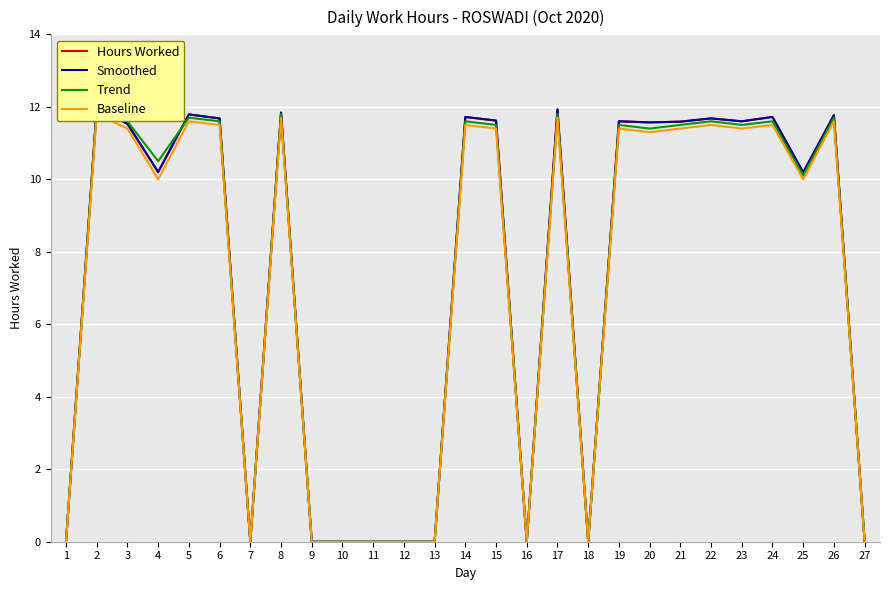

Is this an area chart (filled region under the line)?

No